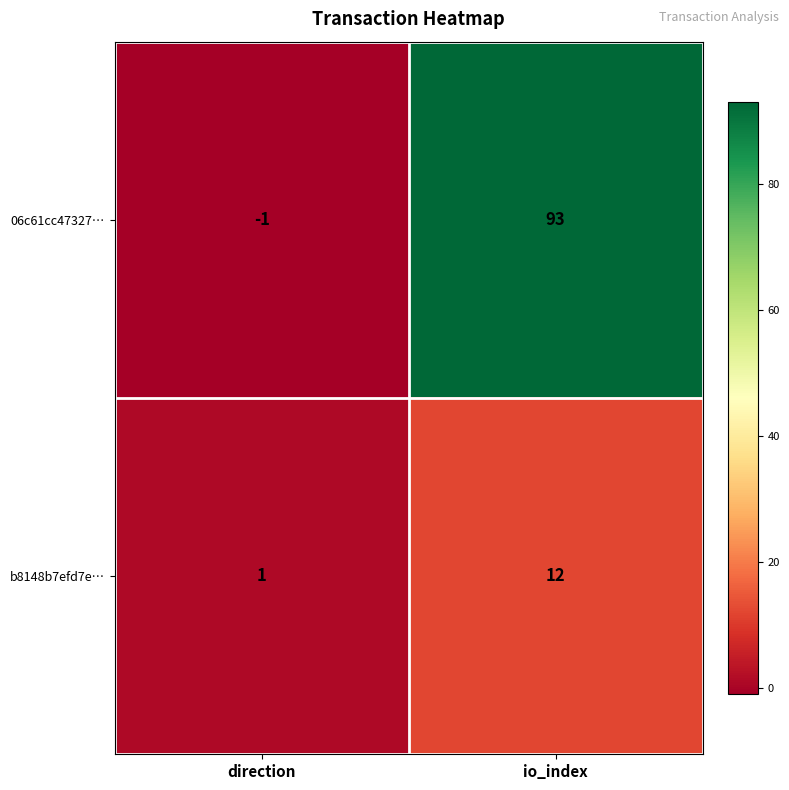

Rank the series at direction from lowest to highest value.

06c61cc47327…, b8148b7efd7e…